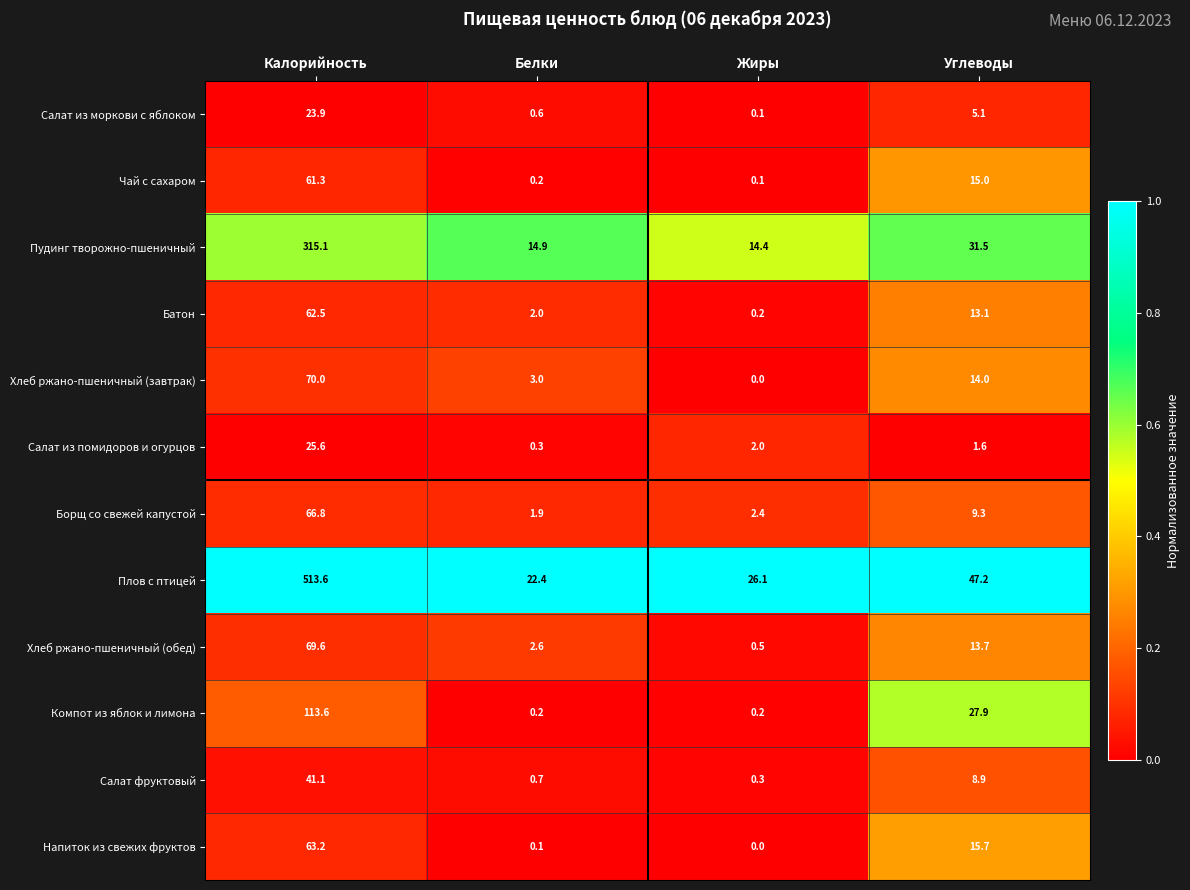

At which category does the chart reach its peak across all series?

Калорийность